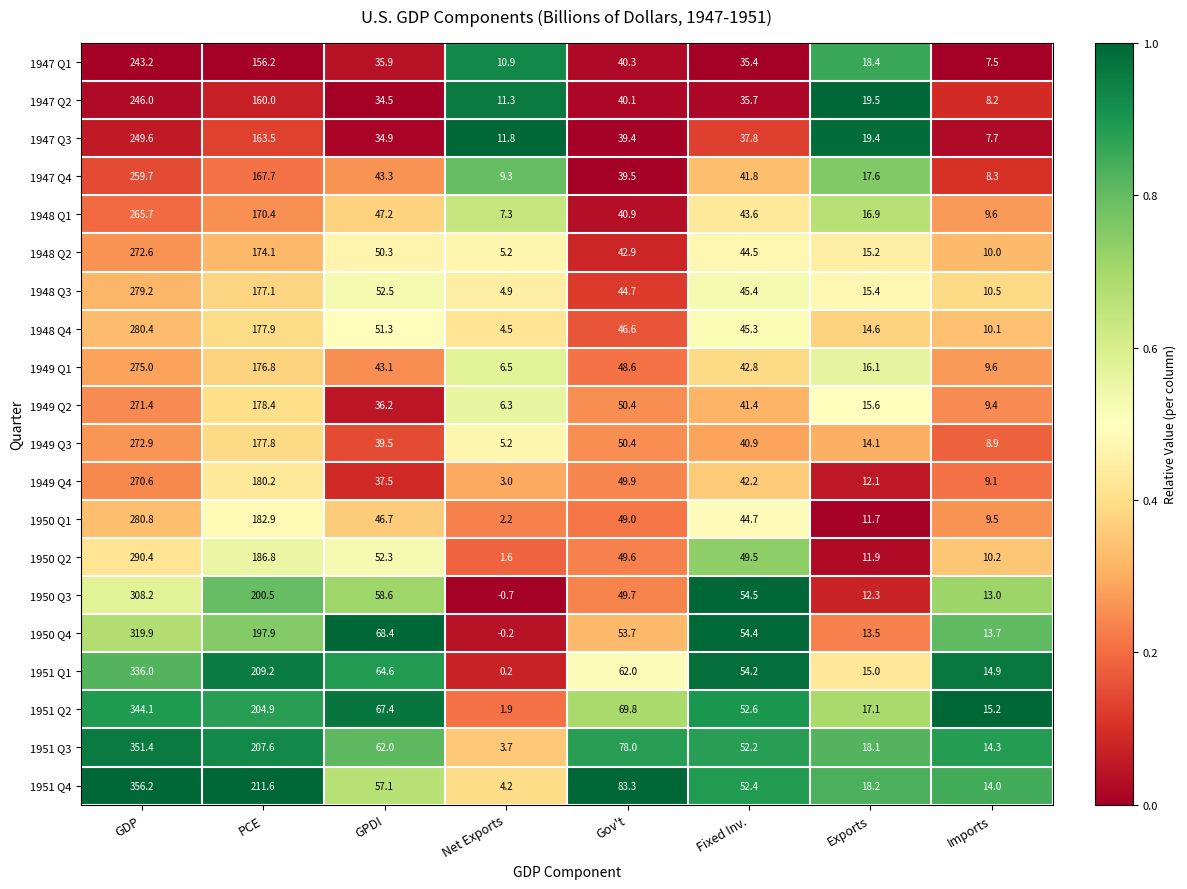

Is the value of 1950 Q1 at Exports greater than the value of 1947 Q2 at Gov't?

No